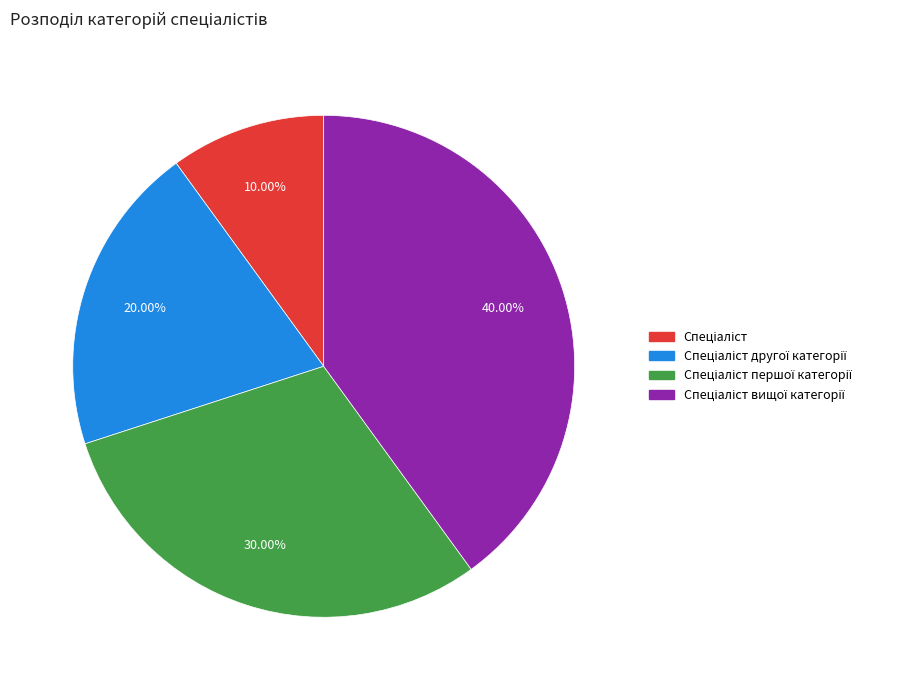

Is there a majority slice in this chart?

No